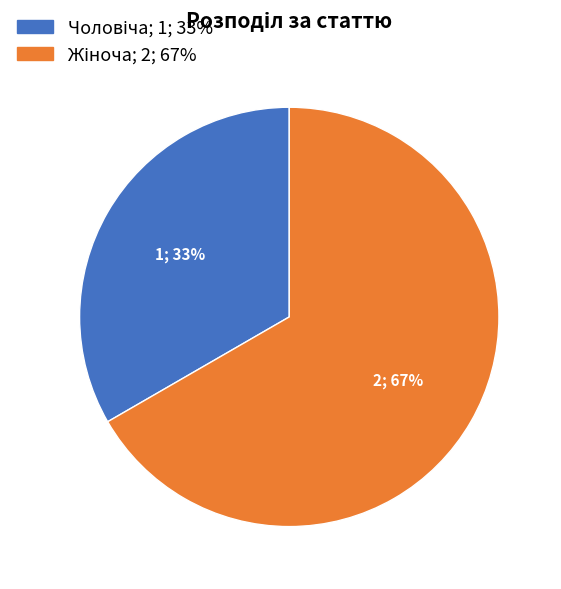

To the nearest percent, what is the average slice percentage?

50%